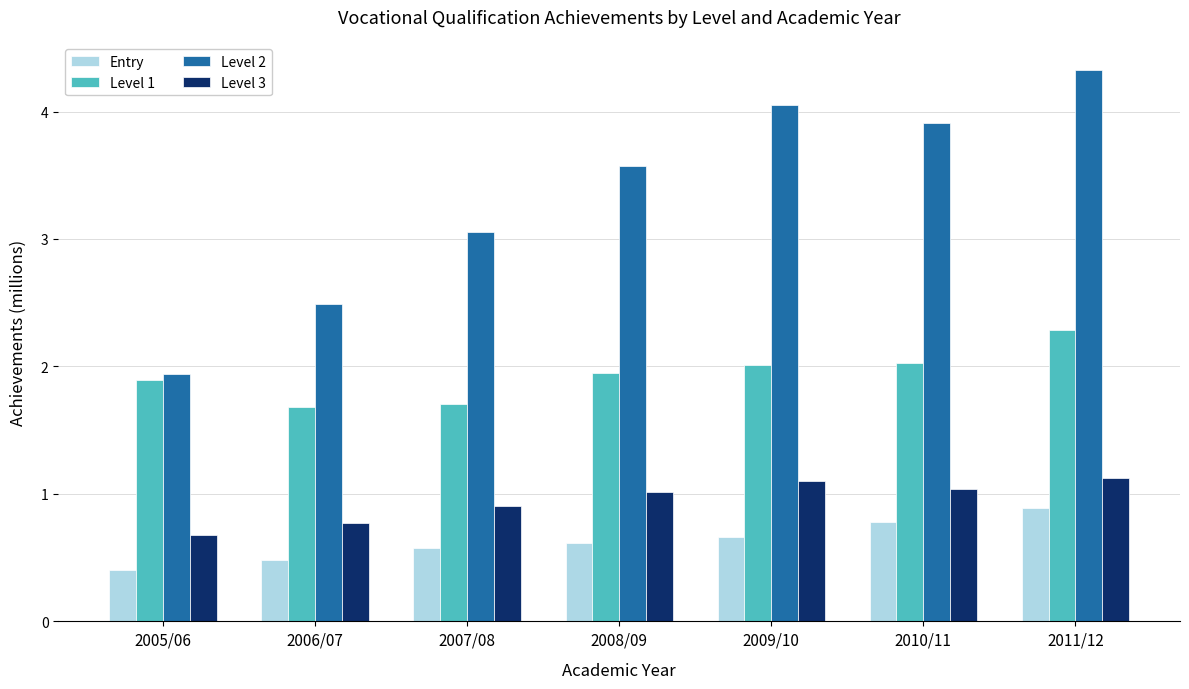

What is the difference between the highest and lowest values at 2009/10?

3.4